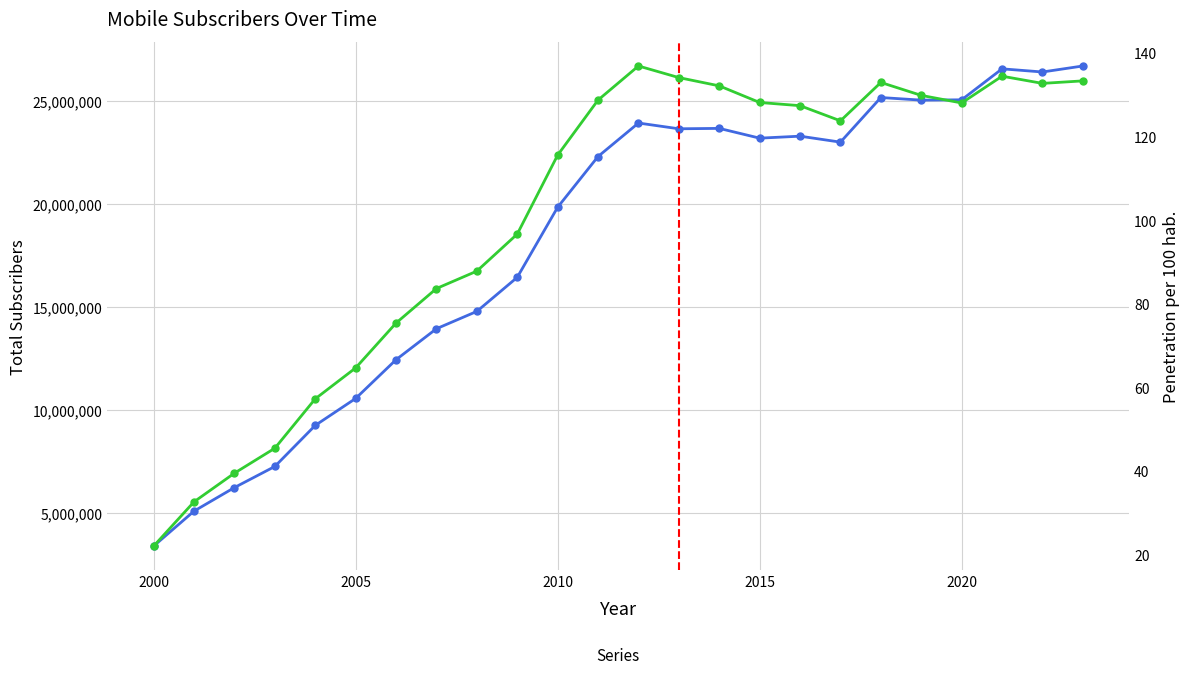

List the series in order of their overall mean, highest first.

Abonados a nivel nacional, Penetracion cada 100 hab